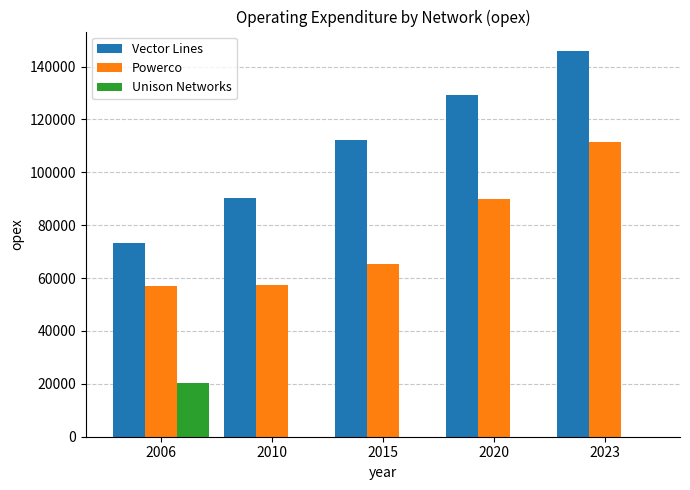

Is the value of Vector Lines at 2006 greater than the value of Powerco at 2023?

No